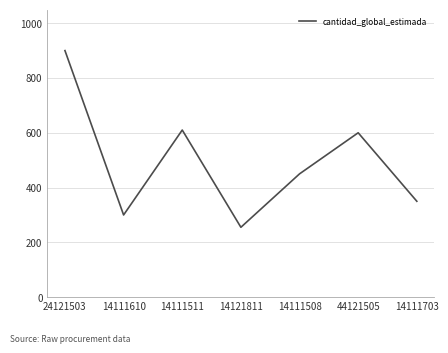

What is the smallest value displayed?

255